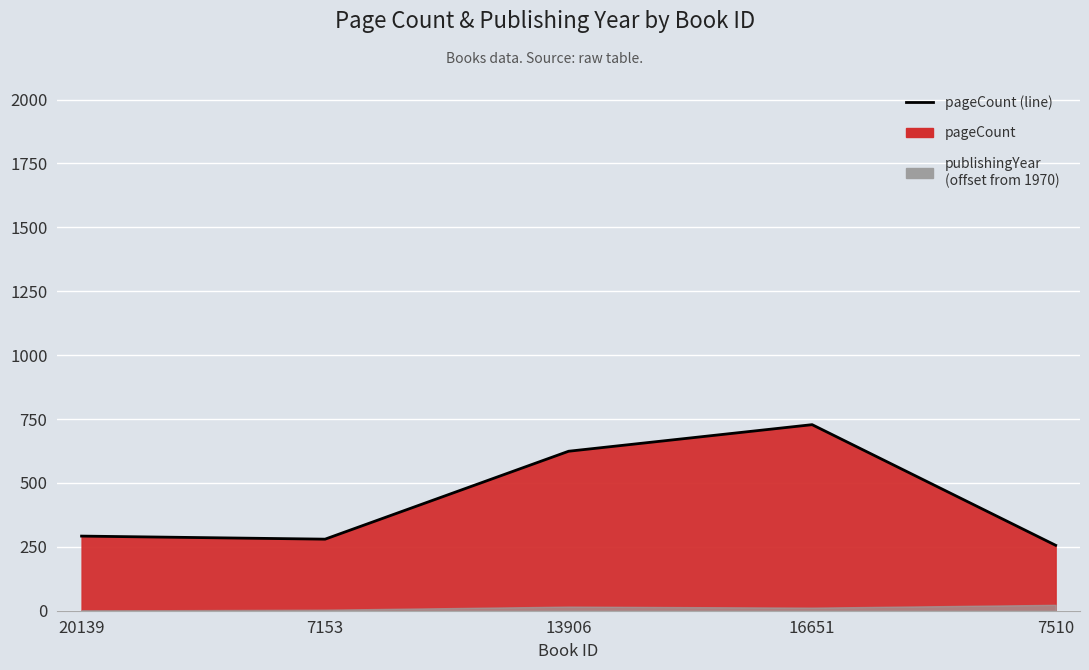

How many points are lower than both their immediate neighbors (excluding endpoints)?

1